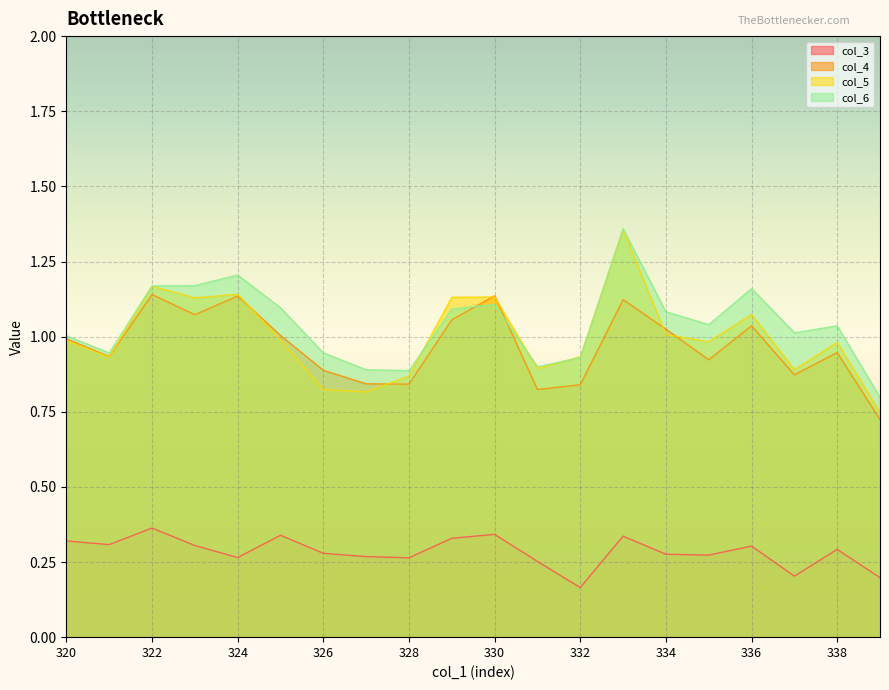

What is the total value across all series at 338?

3.3